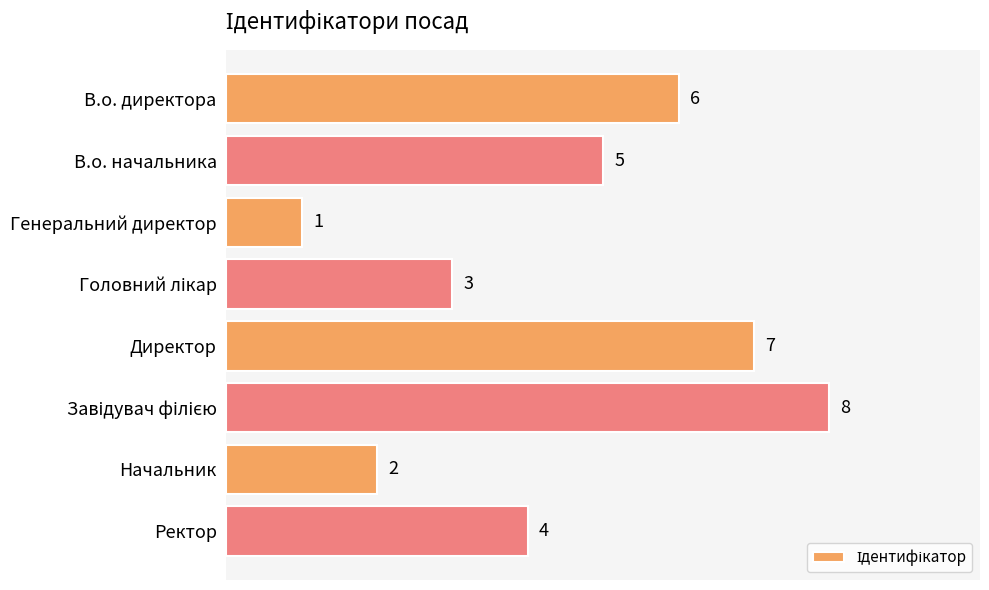

Are the bars horizontal?

Yes